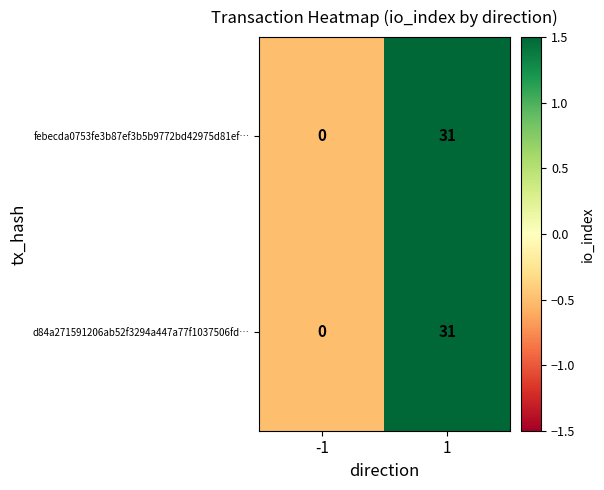

What is the total value across all series at 1?

62